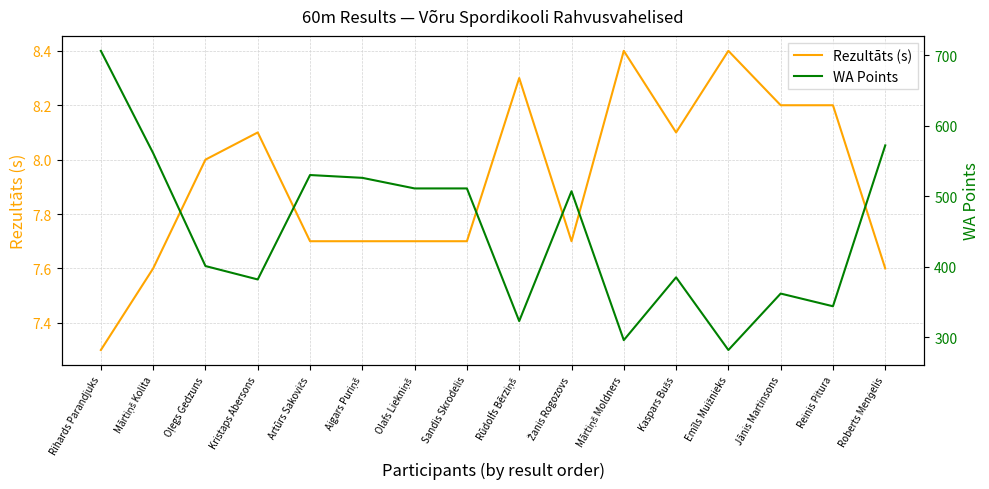

At how many categories does at least one series exceed 217?

16